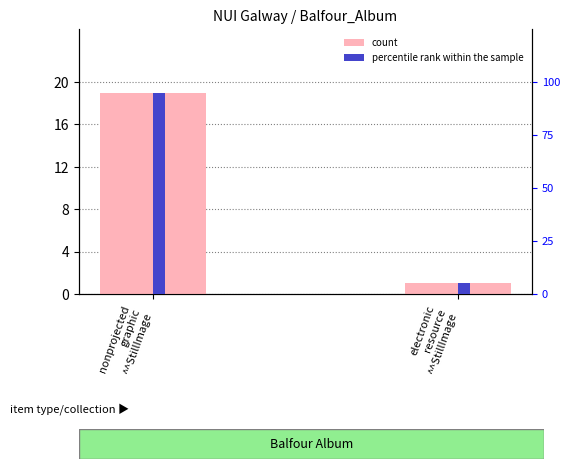

At which category is the sum across all series the highest?

nonprojected
graphic
^^StillImage